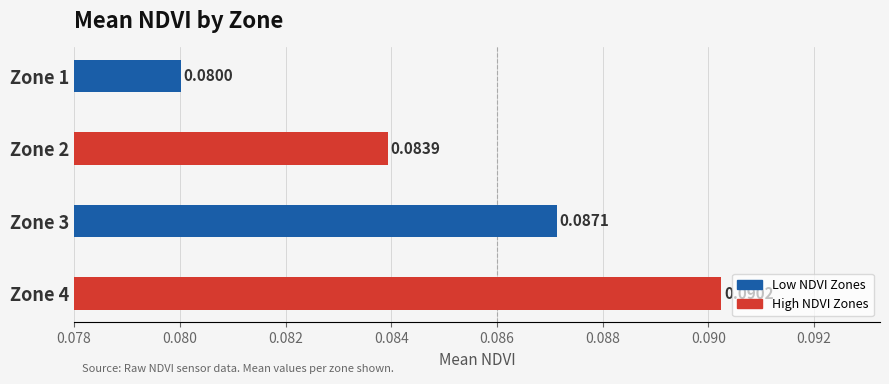

List the labels in order of value, largest first.

Zone 4, Zone 3, Zone 2, Zone 1